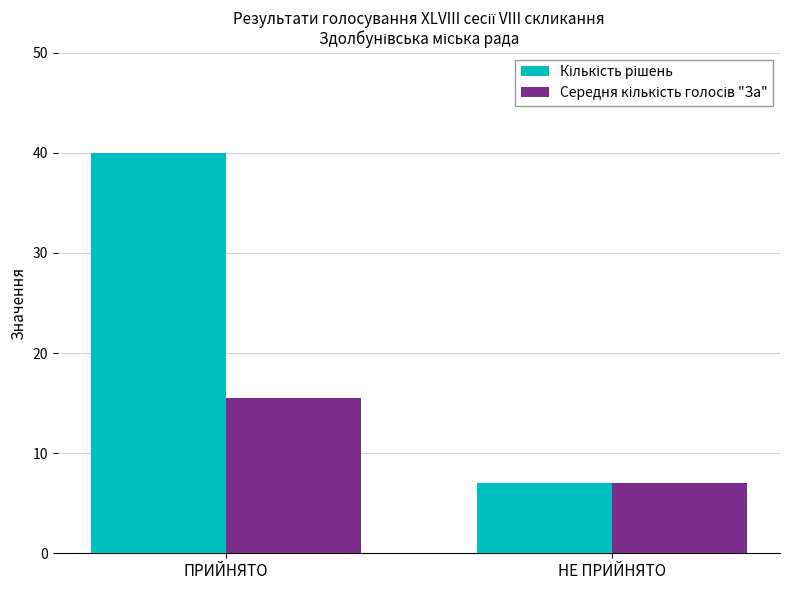

What is the label of the 2nd bar from the left?

НЕ ПРИЙНЯТО